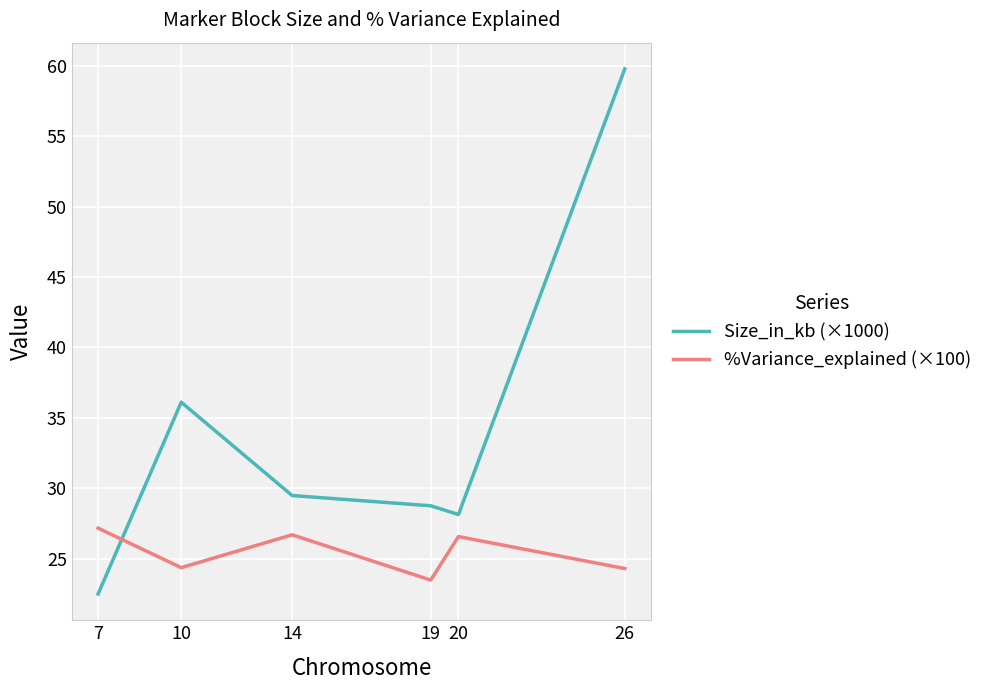

Which series has the largest range (max minus min)?

Size_in_kb (×1000)